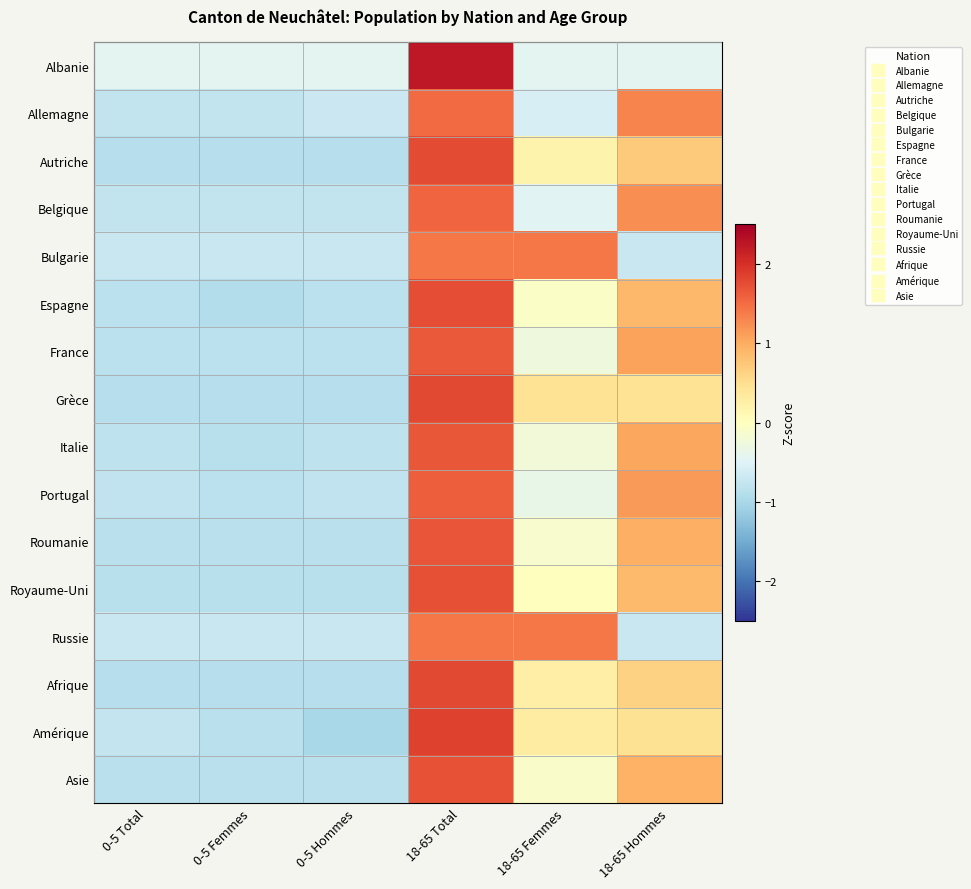

At which category is the sum across all series the highest?

18-65 Total